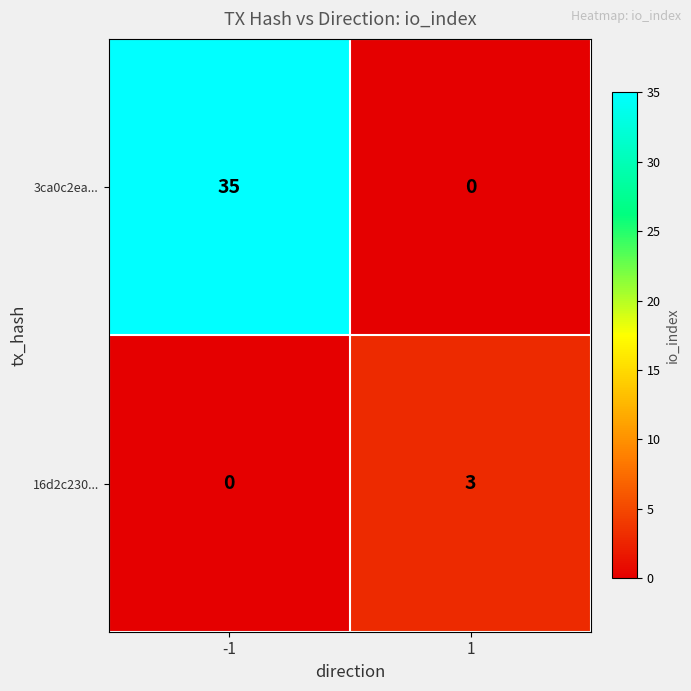

Reading right to left, what are all the values shown in this chart?

3ca0c2ea...: 1=0	-1=35
16d2c230...: 1=3	-1=0